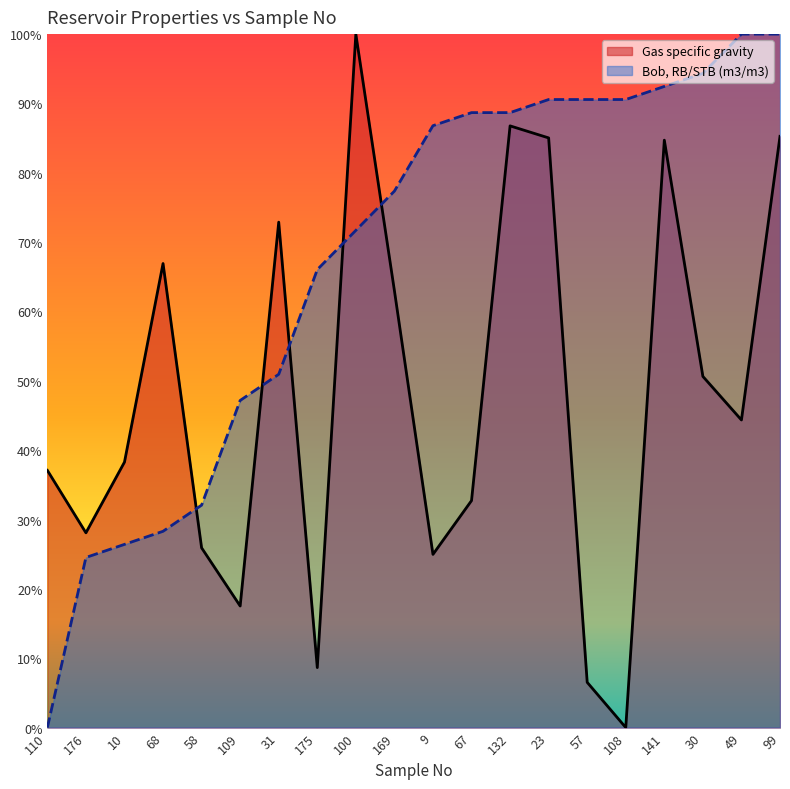

True or false: Bob, RB/STB (m3/m3) has more than 0 points higher than both neighbors.

False